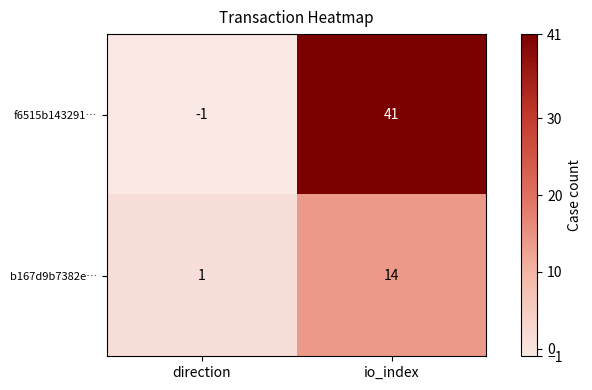

What is the maximum value for f6515b143291…?

41